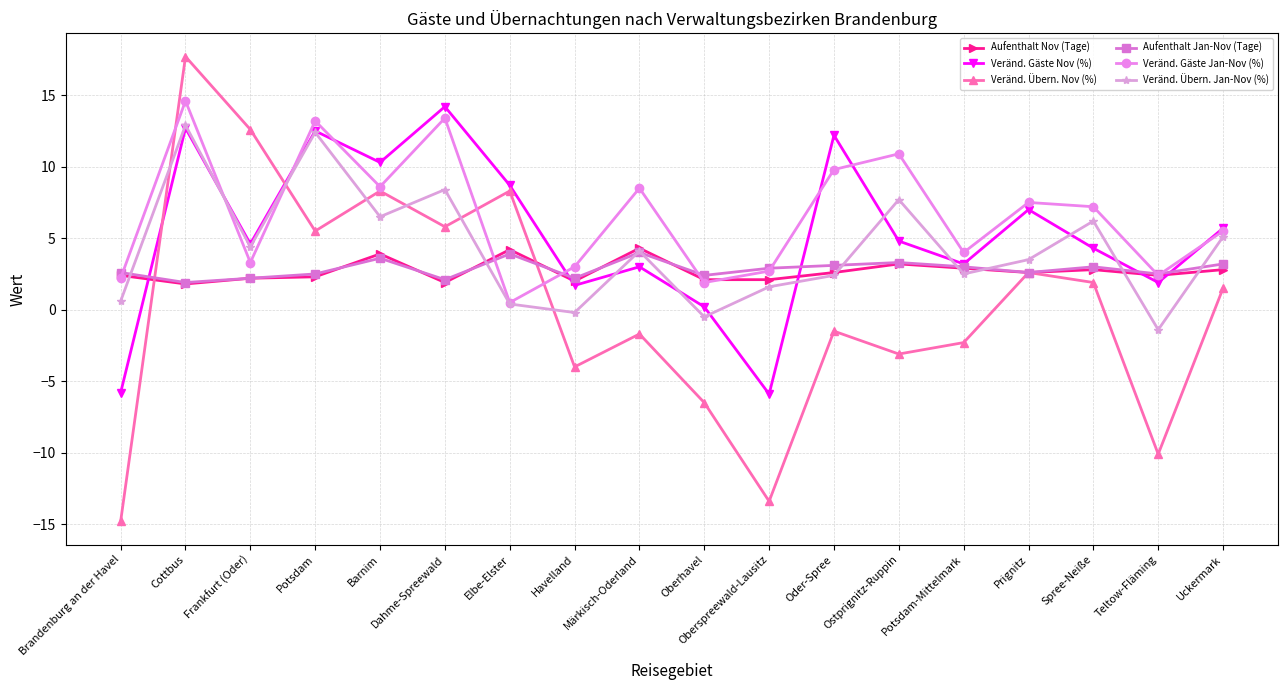

What value does the Veränd. Übern. Nov (%) series have at Brandenburg an der Havel?

-14.8